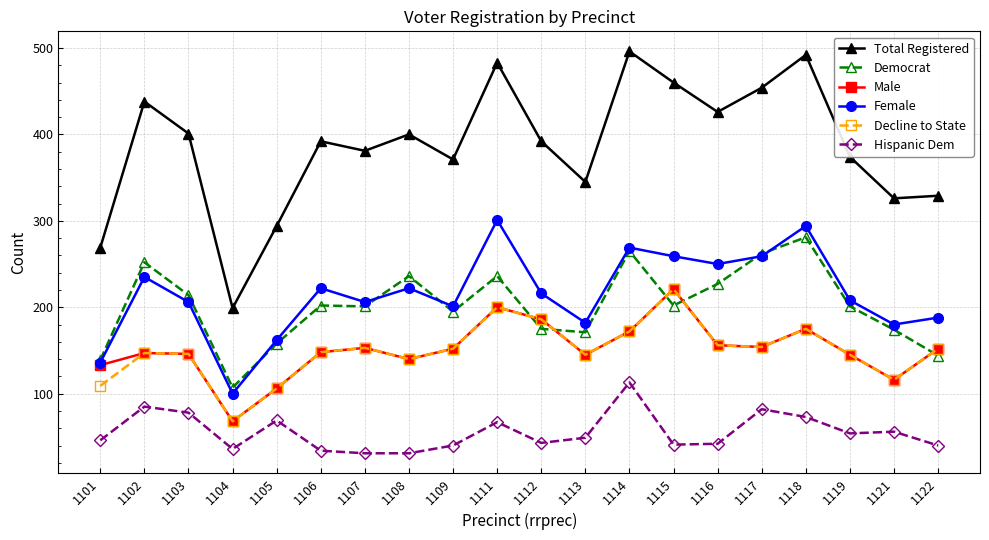

The value of Male at 1112 is 44. True or false?

False